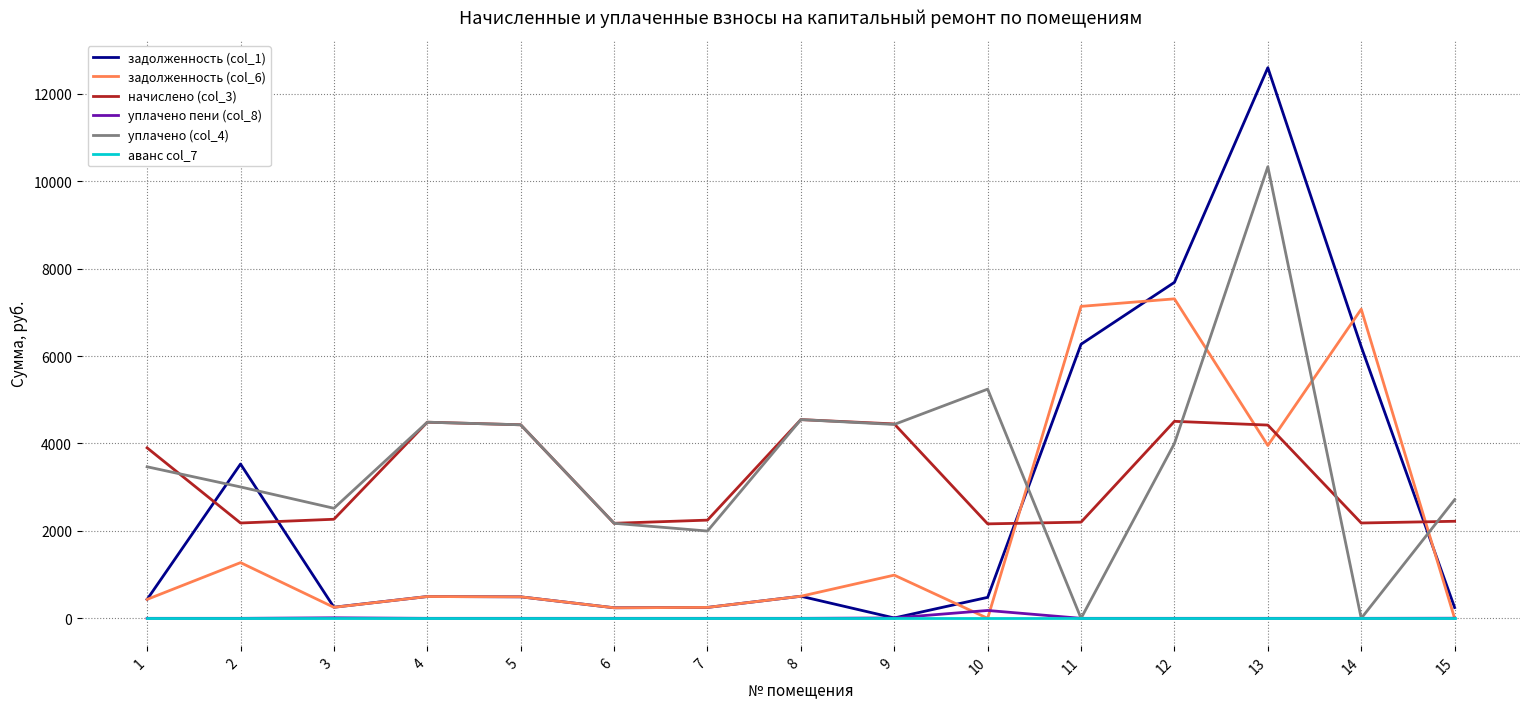

Between which two adjacent categories do задолженность (col_1) and начислено (col_3) first intersect?

1 and 2